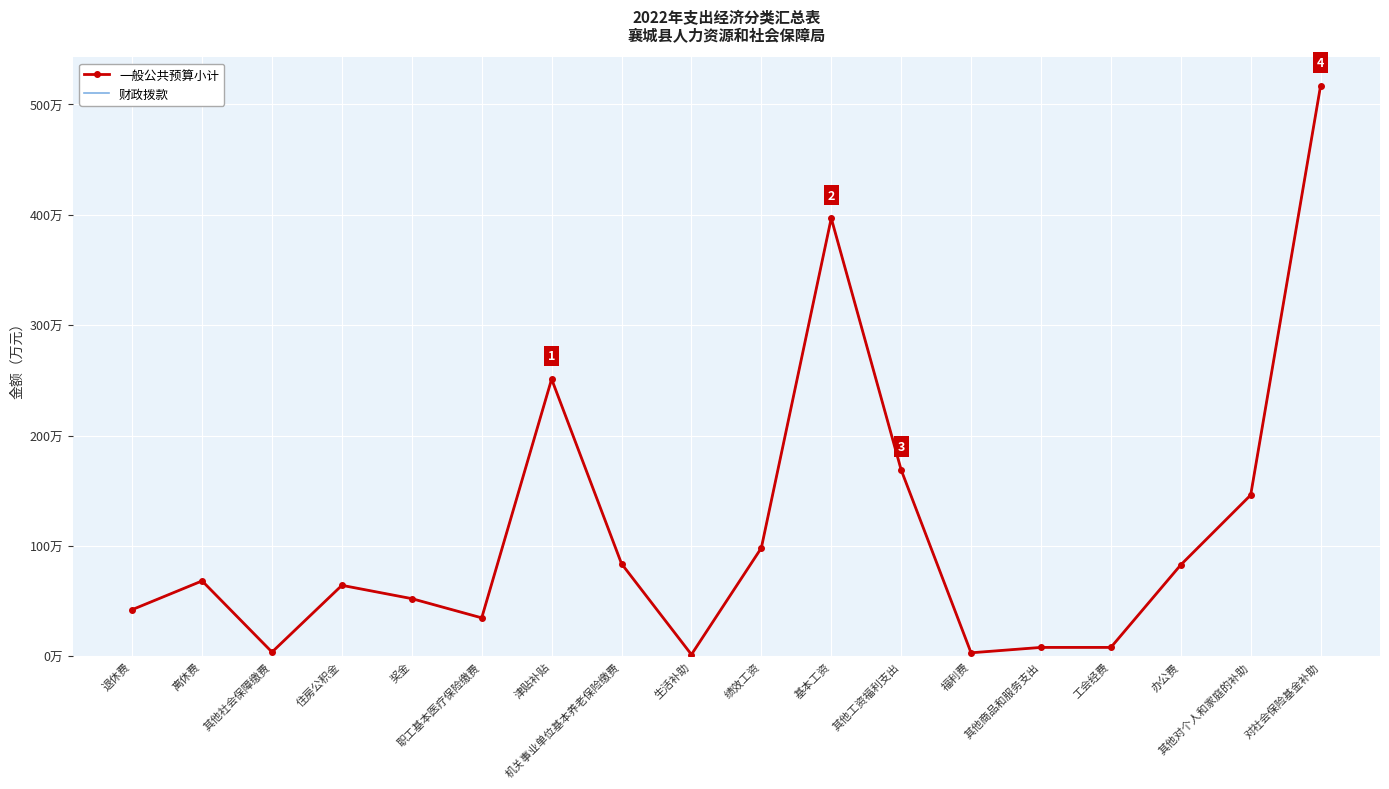

Reading left to right, transcribe all the data shown in this chart.

一般公共预算小计: 42.3	68.4	3.9	64.4	52.3	34.9	251.2	83.9	1.6	98.2	397.0	169.0	3.2	8.1	8.1	82.9	146.1	517.0
财政拨款: 42.3	68.4	3.9	64.4	52.3	34.9	251.2	83.9	1.6	98.2	397.0	169.0	3.2	8.1	8.1	82.9	146.1	517.0